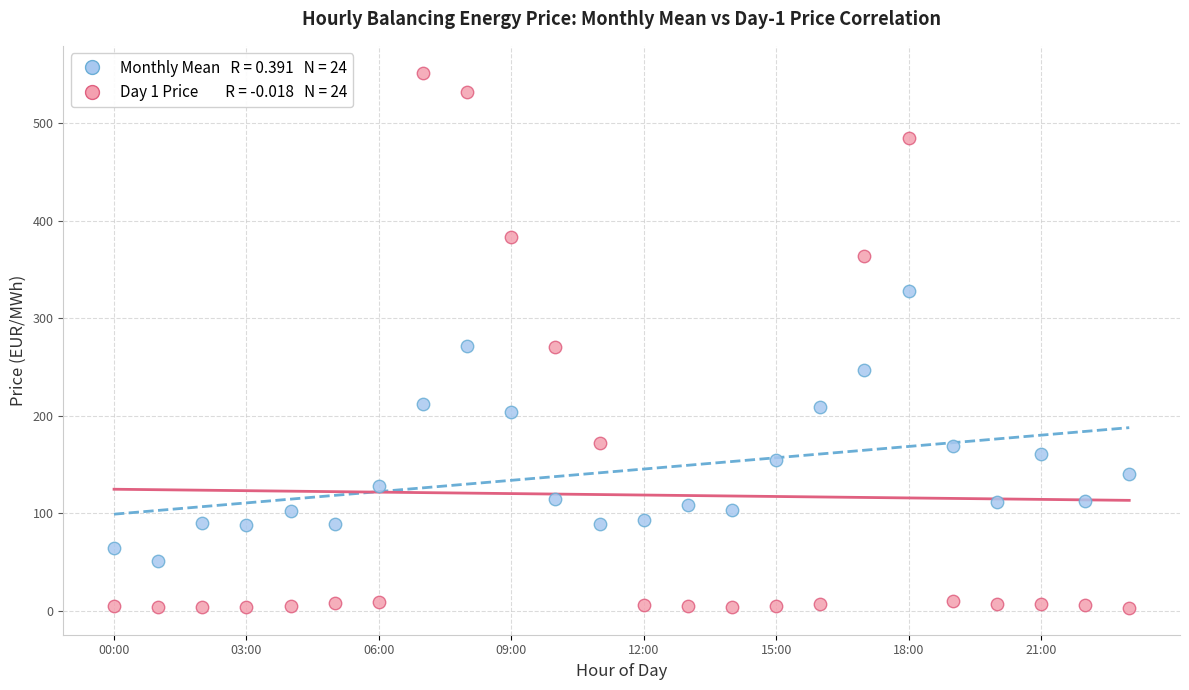

Across all data points, what is the range of Y values (max minus min)?

549.0